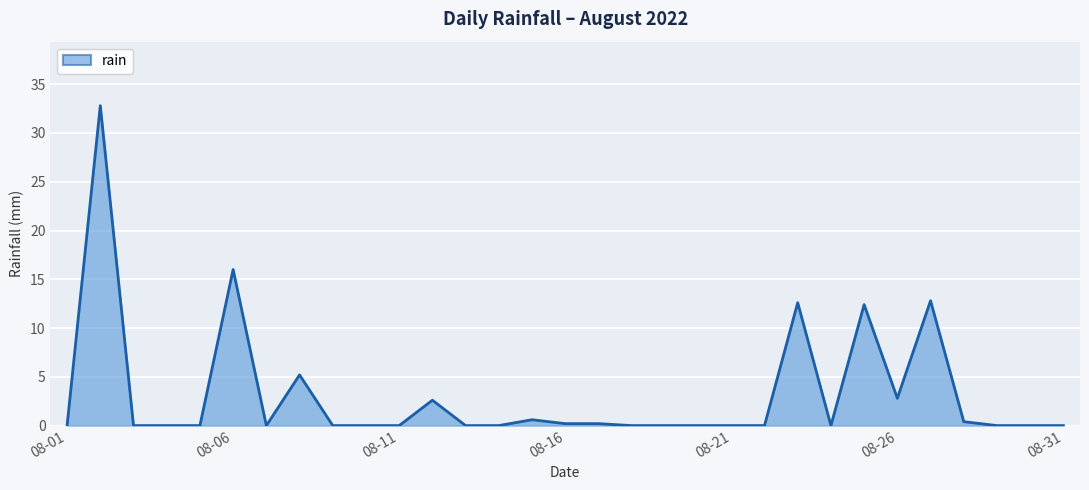

What is the greatest value displayed?

32.8